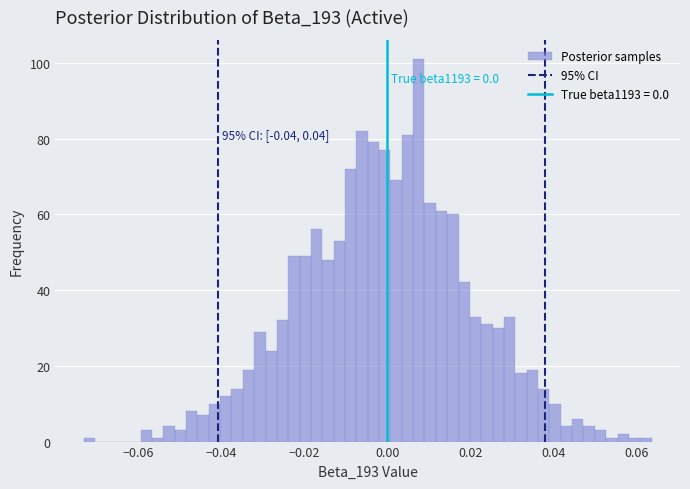

Around what value on the x-axis is the tallest bar? Give the approximate position of its centre, as read against the axis.

0.008